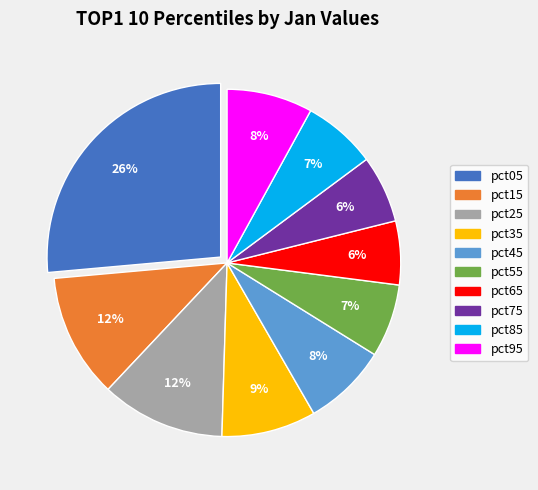

To the nearest percent, what percentage of the pie is pct15?

12%